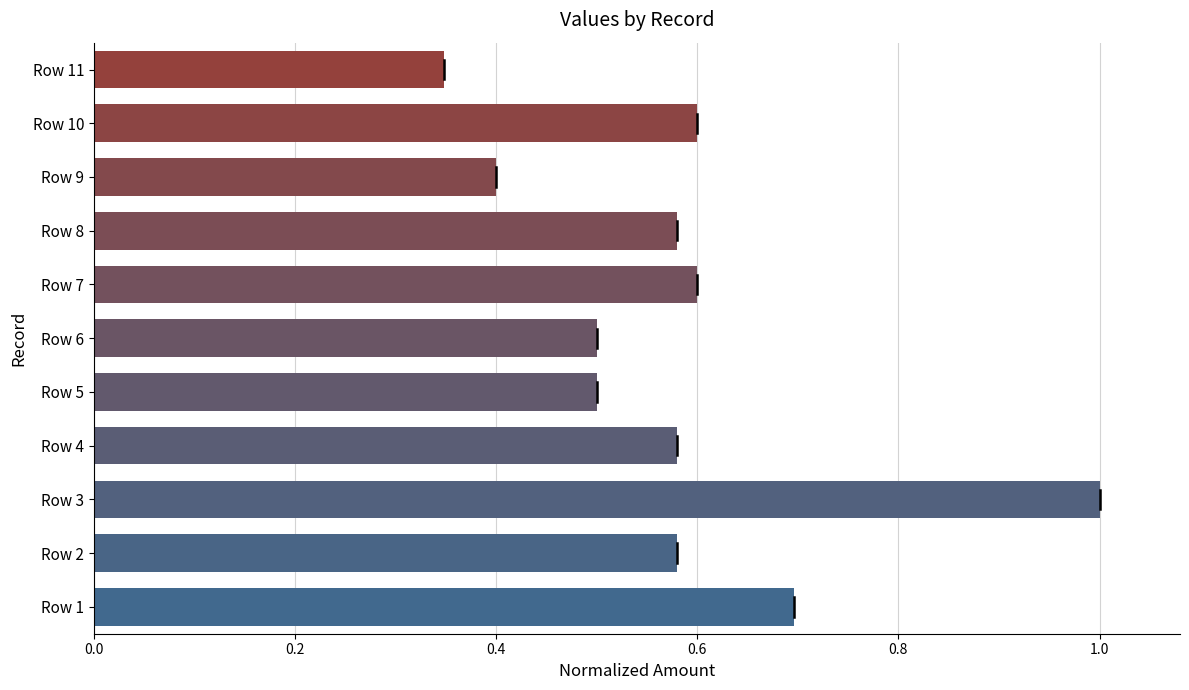

How many distinct data groups are displayed?

1